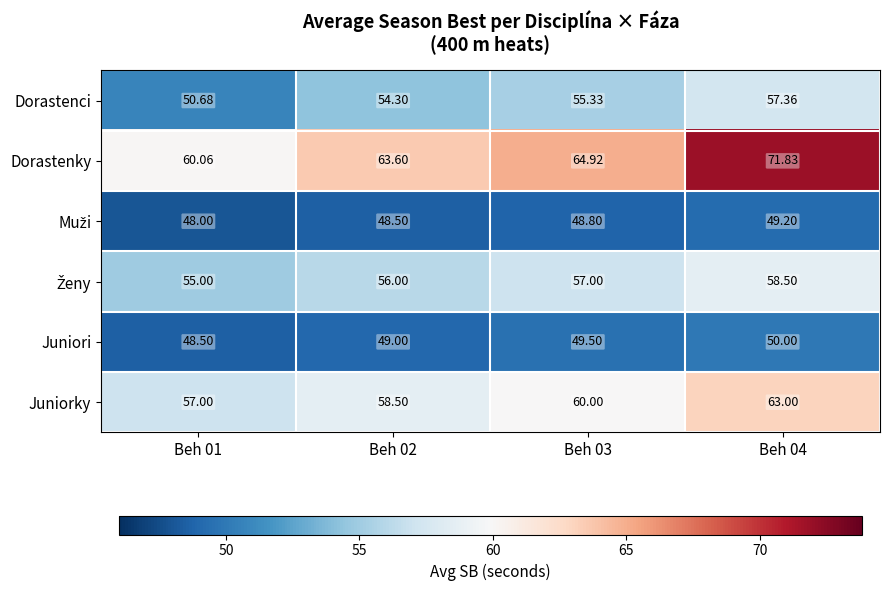

What is the spread (max minus min) of values at Beh 04?

22.6